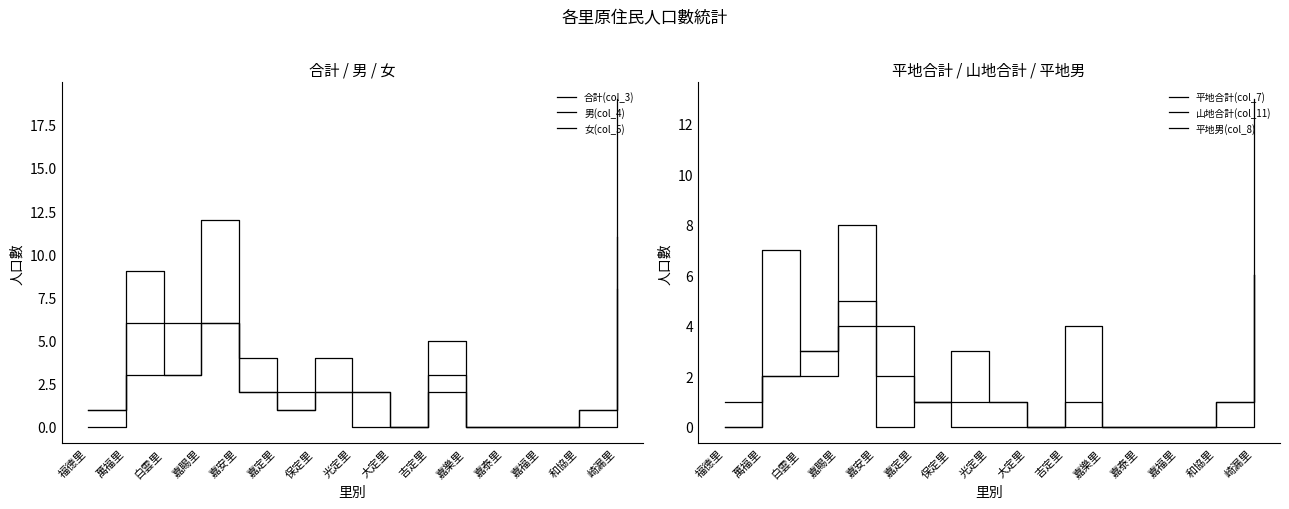

True or false: 合計(col_3) has a value of 2 at 嘉安里.

False